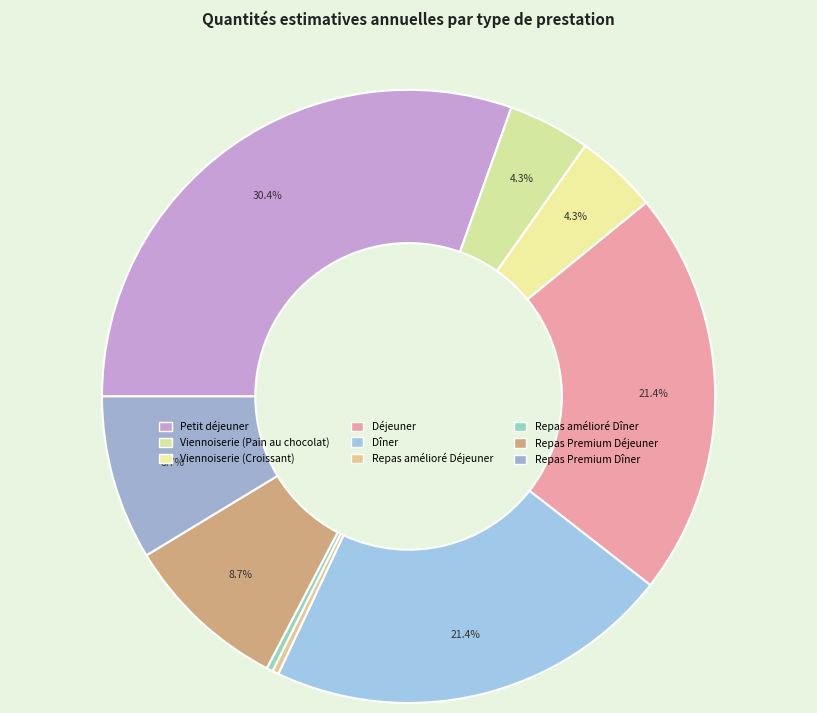

What is the change in value from Viennoiserie (Pain au chocolat) to Repas Premium Déjeuner?

+1560